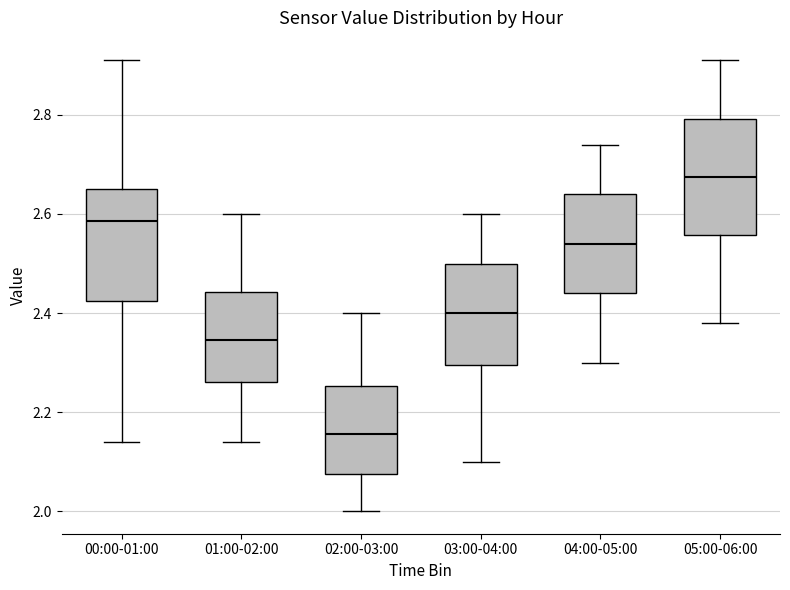

Reading left to right, read every box against the y-axis: the position of its median line, the range the box covers, and the ends of its whiskers. The values are not printed on the chart, so give them approximately, as read against the axis.

00:00-01:00: median 2.58, box 2.42 to 2.66, whiskers 2.14 to 2.92
01:00-02:00: median 2.34, box 2.26 to 2.44, whiskers 2.14 to 2.60
02:00-03:00: median 2.16, box 2.08 to 2.26, whiskers 2.00 to 2.40
03:00-04:00: median 2.40, box 2.30 to 2.50, whiskers 2.10 to 2.60
04:00-05:00: median 2.54, box 2.44 to 2.64, whiskers 2.30 to 2.74
05:00-06:00: median 2.68, box 2.56 to 2.80, whiskers 2.38 to 2.92